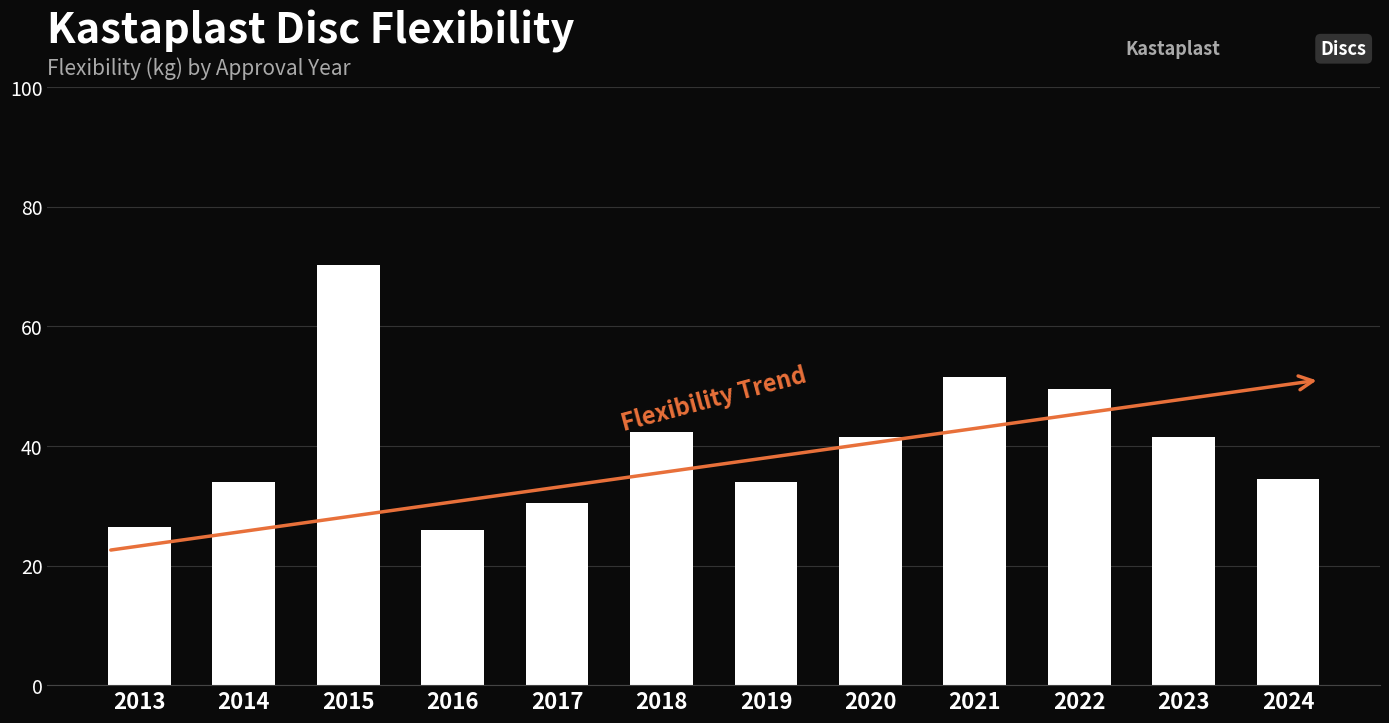

How many bars are there in total?

12